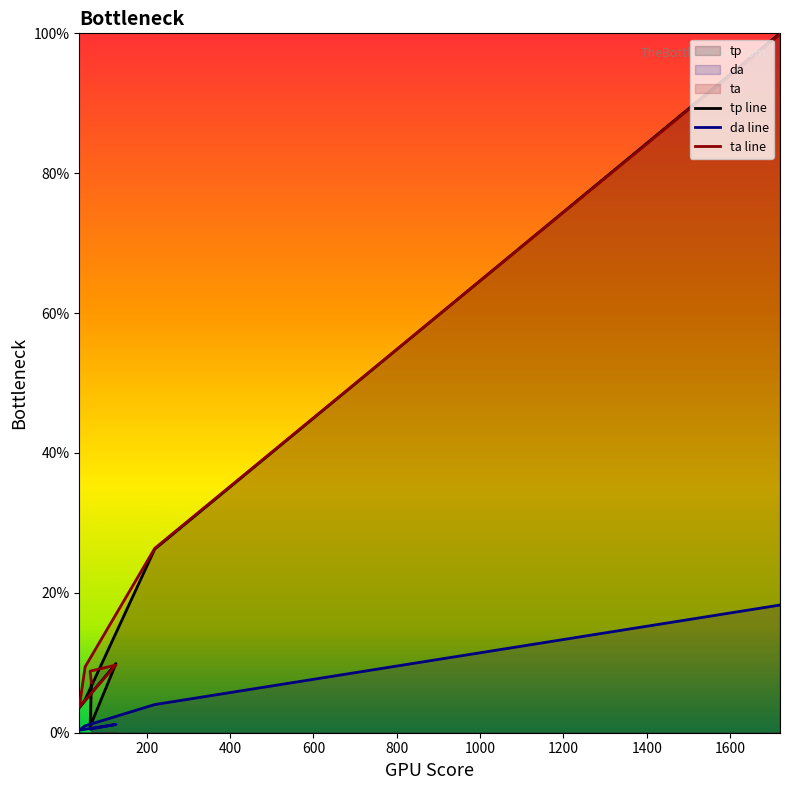

Which series has the largest range (max minus min)?

tp